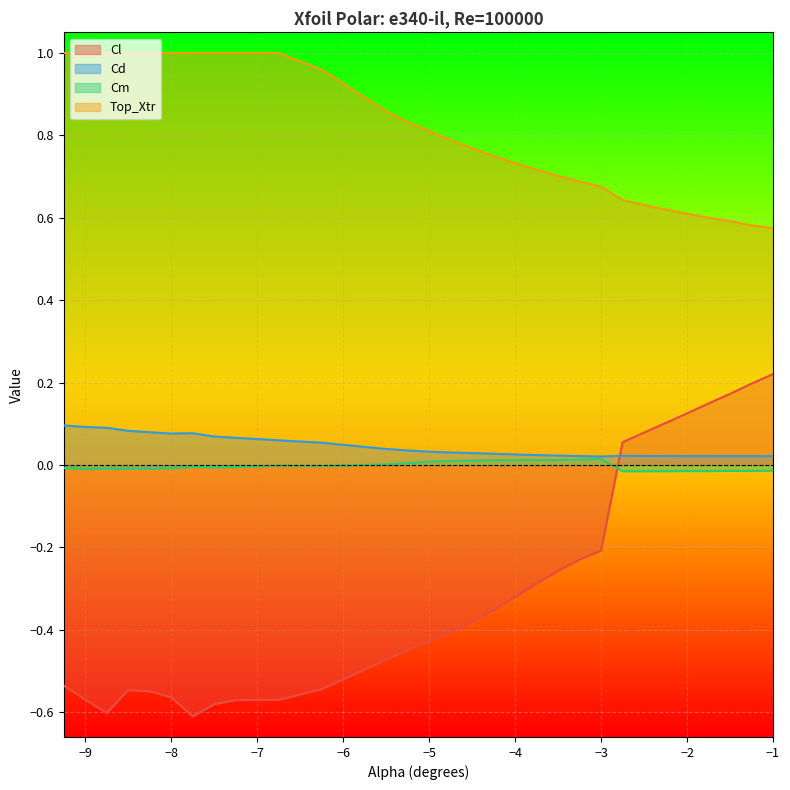

What is the spread (max minus min) of values at -7.5?

1.6